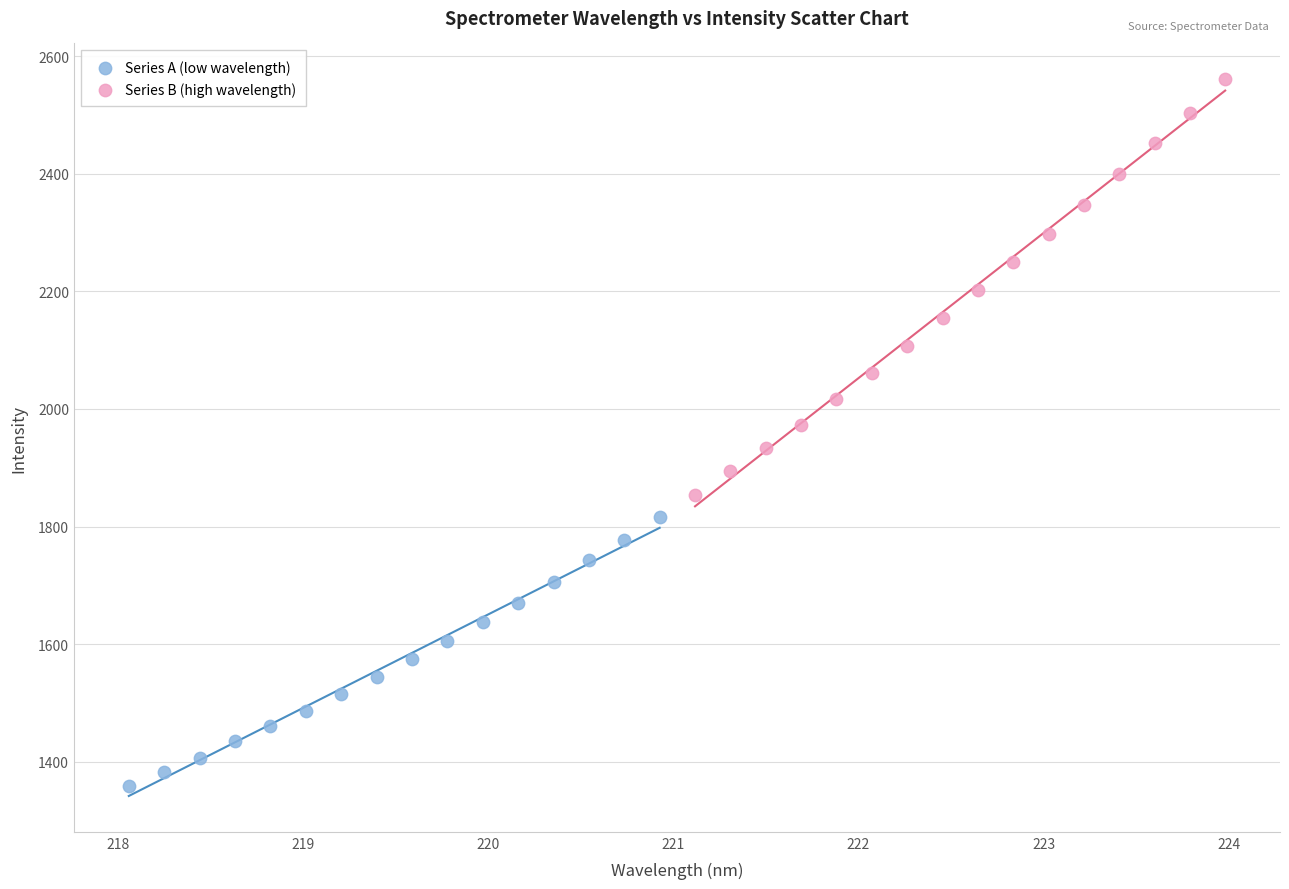

Which series contains the highest Y value?

Series B (high wavelength)